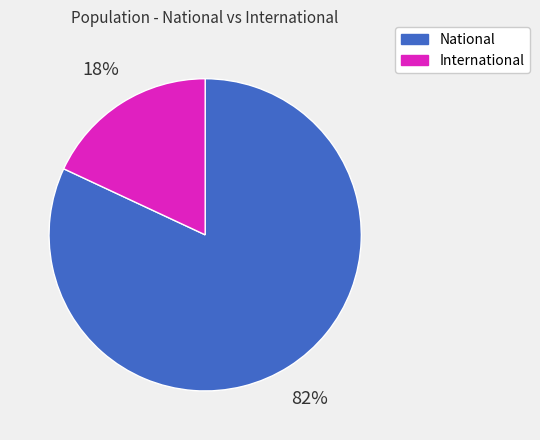

Is it true that National is 82% of the pie?

True